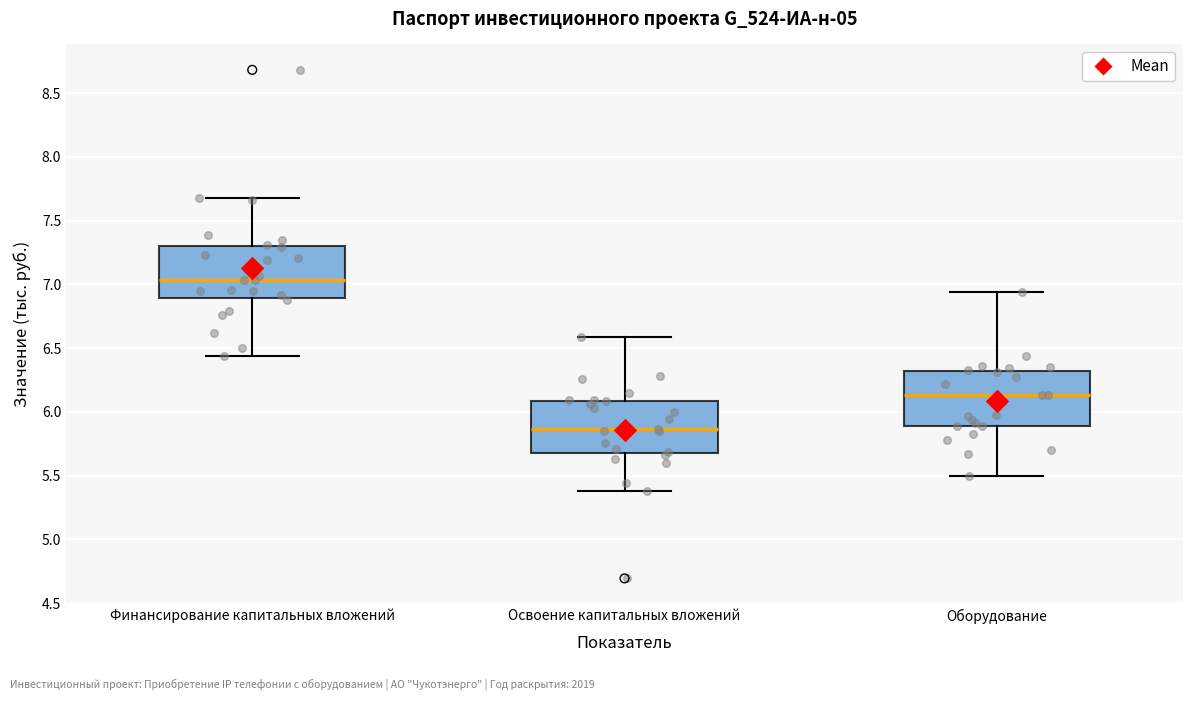

Reading left to right, transcribe this box plot: for each box, give where its median line is, the range the box spans, and where its two whiskers end, as read against the y-axis. The values are not printed on the chart, so give them approximately, as read against the axis.

Финансирование капитальных вложений: median 7.05, box 6.90 to 7.30, whiskers 6.45 to 7.70
Освоение капитальных вложений: median 5.85, box 5.65 to 6.10, whiskers 5.40 to 6.60
Оборудование: median 6.15, box 5.90 to 6.30, whiskers 5.50 to 6.95